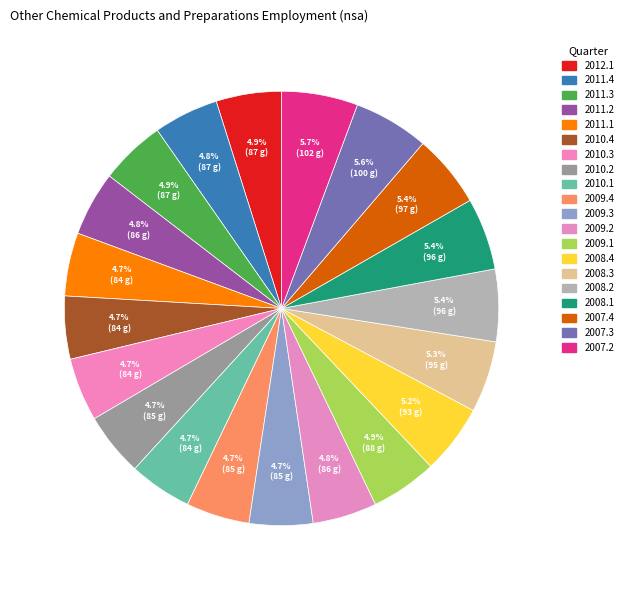

What is the ratio of the value at 2010.2 to the value at 2008.1?

0.9